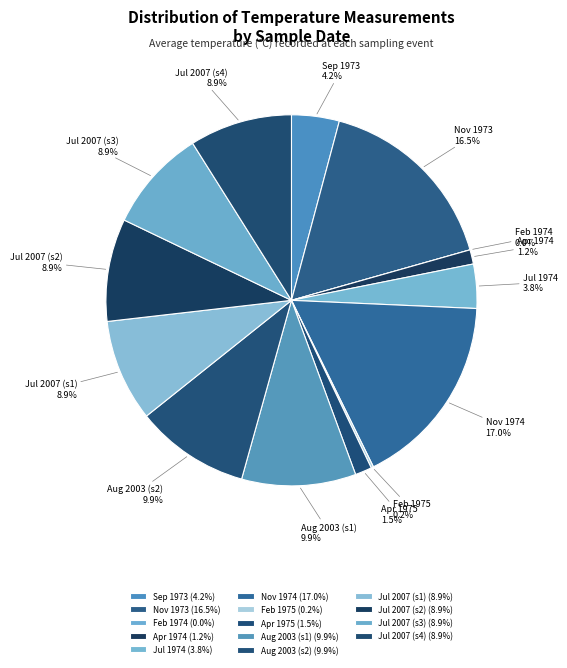

Count the number of slices in the pie.

14